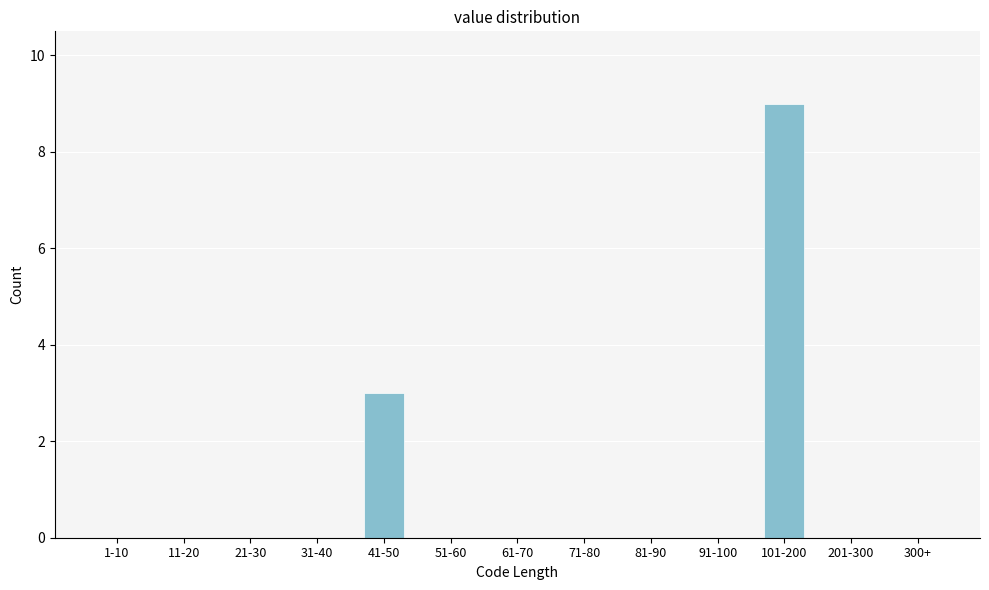

Reading left to right, list all the values displayed in this chart.

1-10=0	11-20=0	21-30=0	31-40=0	41-50=3	51-60=0	61-70=0	71-80=0	81-90=0	91-100=0	101-200=9	201-300=0	300+=0